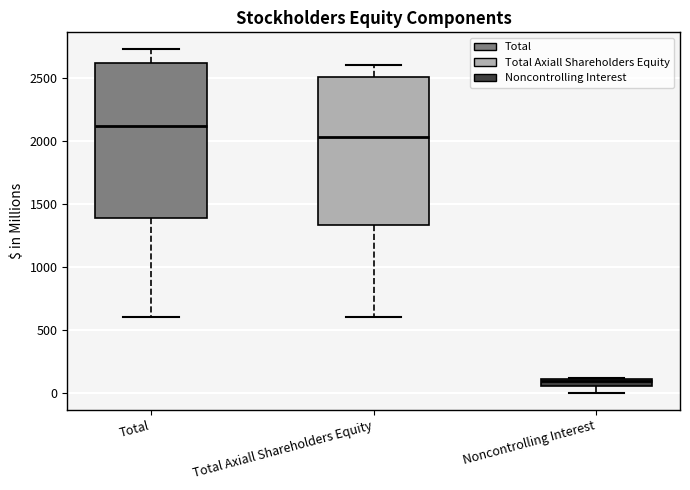

Where does the median line of the box for Total sit on the y-axis? The values are not printed on the chart, so give them approximately, as read against the axis.

2100